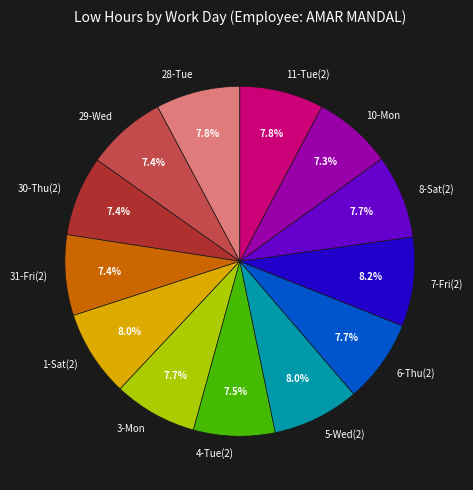

Does 5-Wed(2) represent more than half of the total?

No